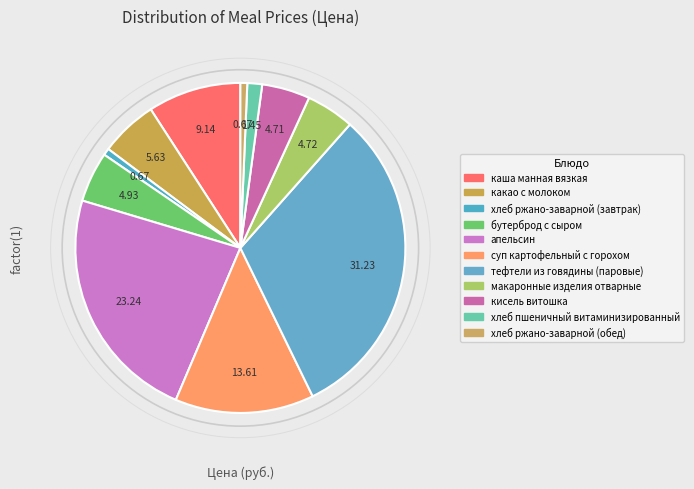

Count the number of slices in the pie.

11